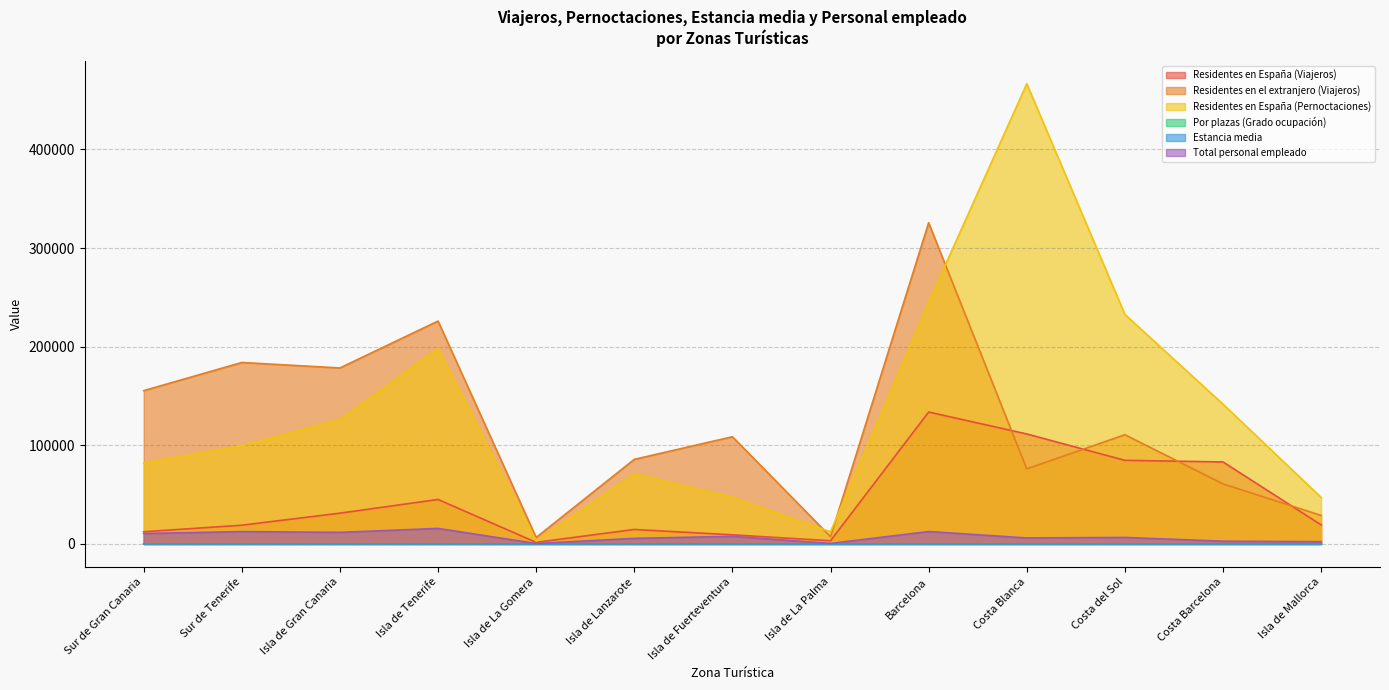

What is the label of the 3rd point from the right?

Costa del Sol